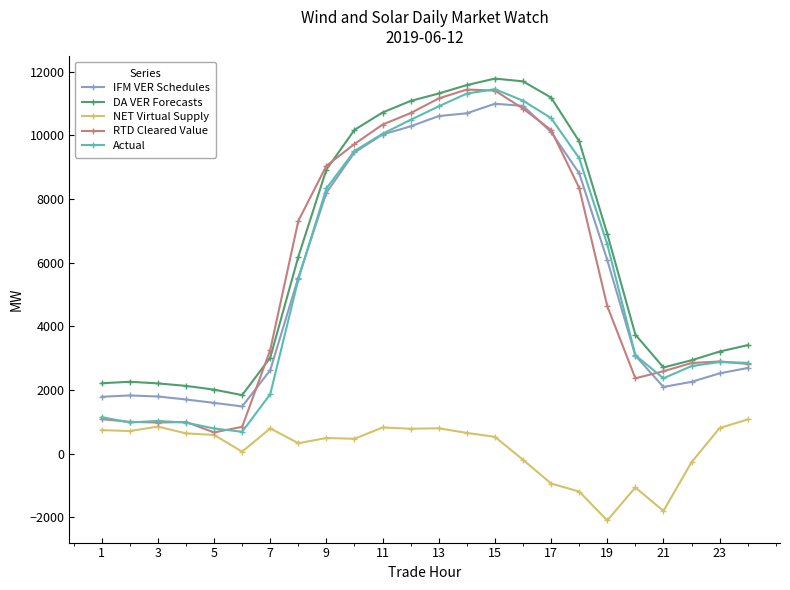

What is the minimum value shown in the chart?

-2095.8